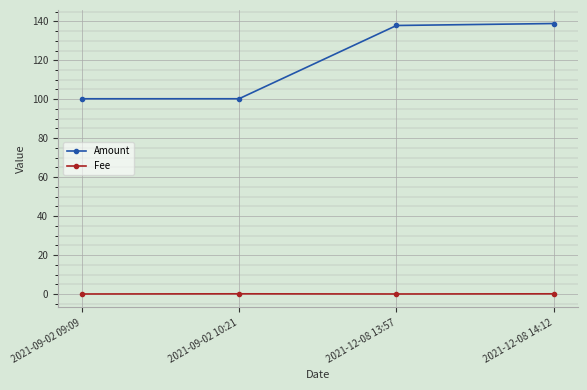

Is this an area chart (filled region under the line)?

No